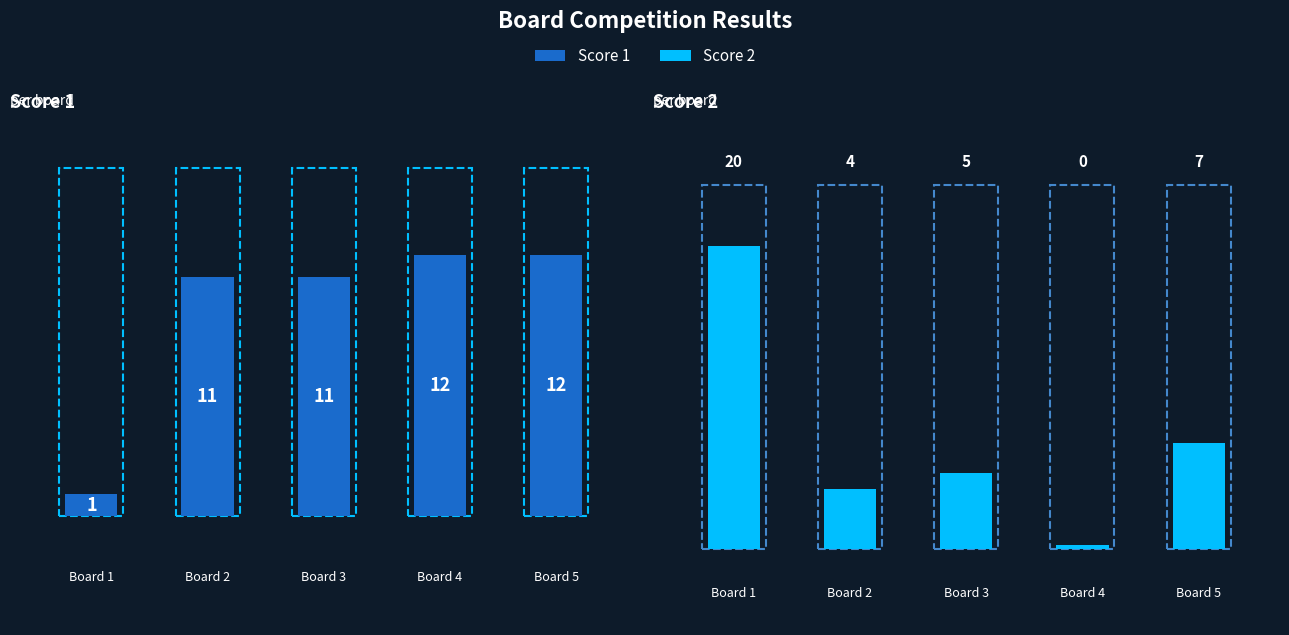

How many distinct data groups are displayed?

2